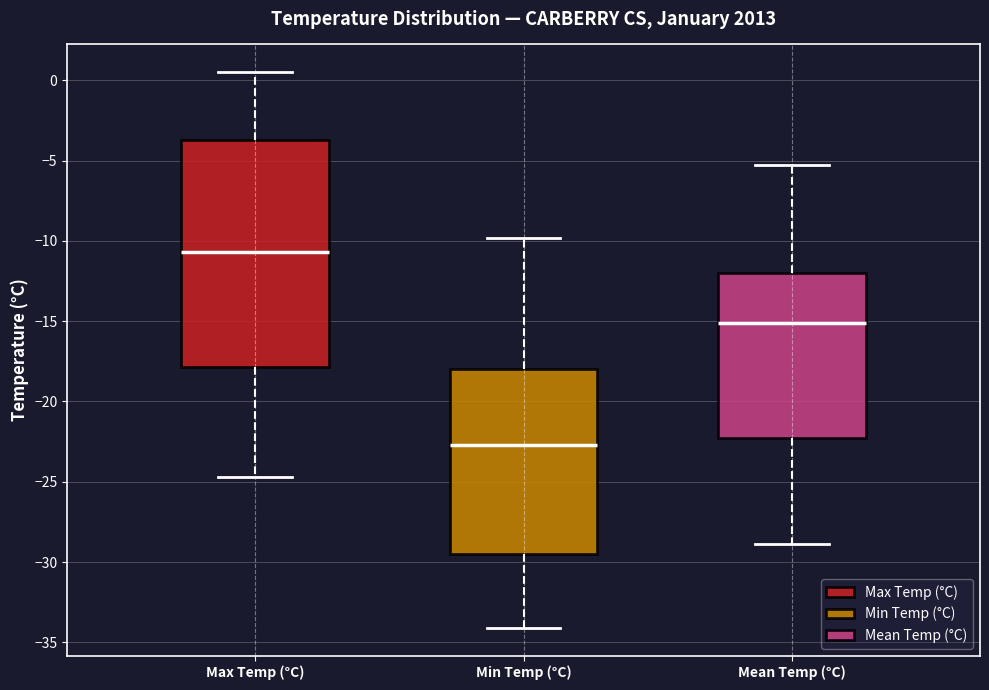

Comparing the boxes themselves (not the whiskers), which one is the tallest?

Max Temp (°C)